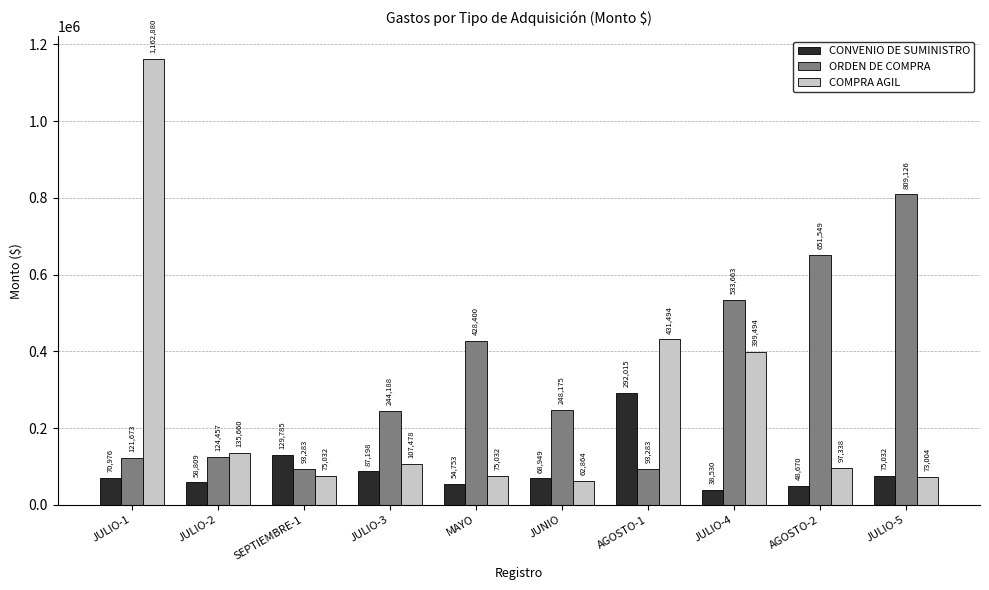

How many data points in ORDEN DE COMPRA are less than 248175?

5